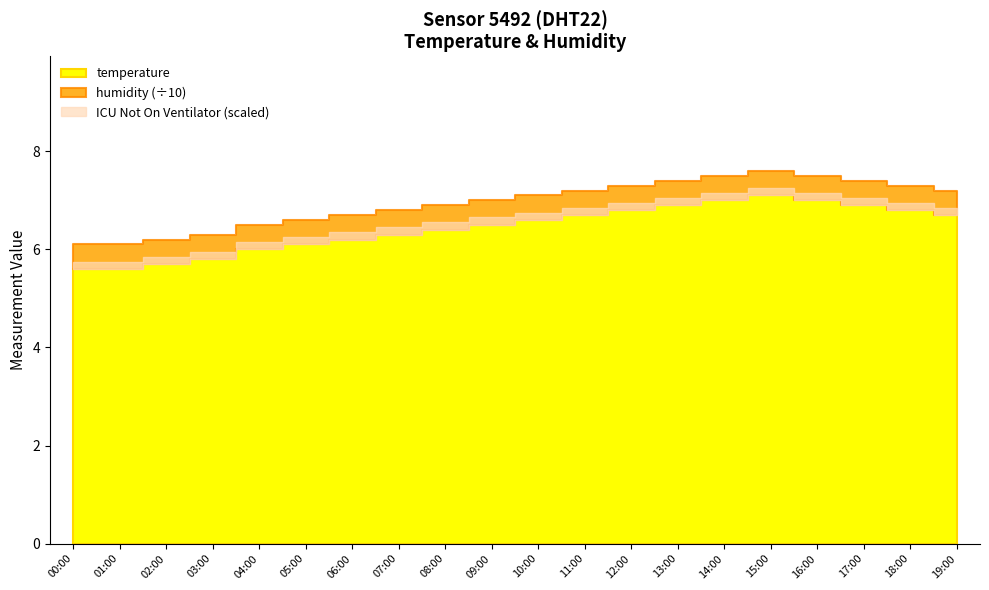

Which series changed the most between 07:00 and 11:00?

temperature